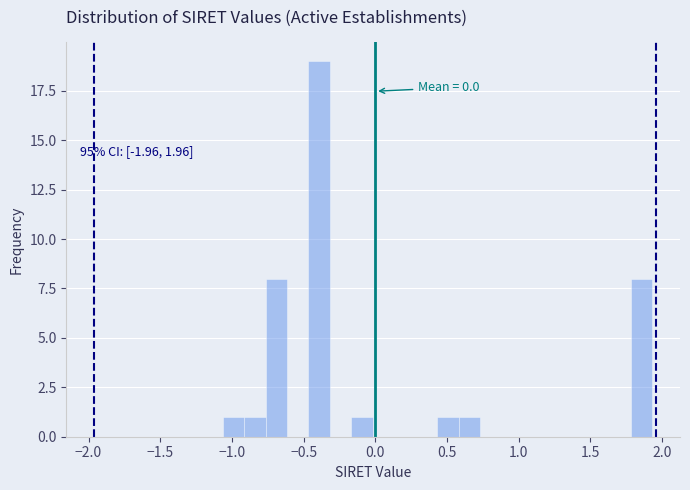

Read against the x-axis, roughly where is the centre of the tallest bar?

-0.40